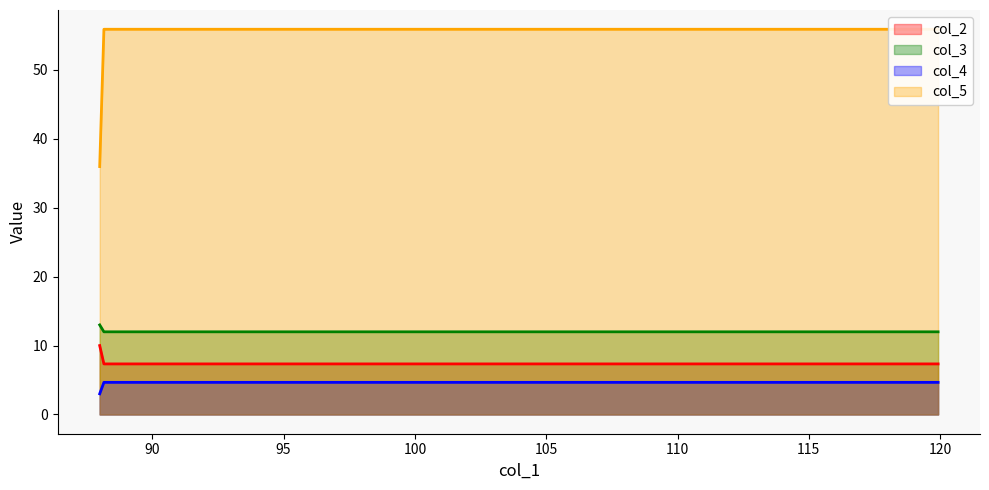

What is the difference between the col_2 values at 119.92 and 88.0?

2.7